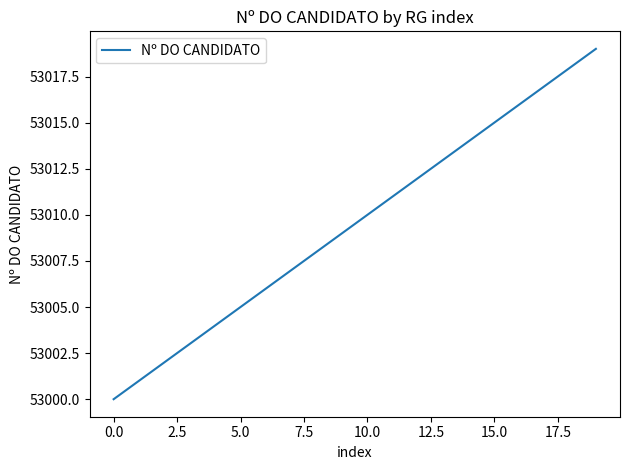

What is the greatest value displayed?

53019